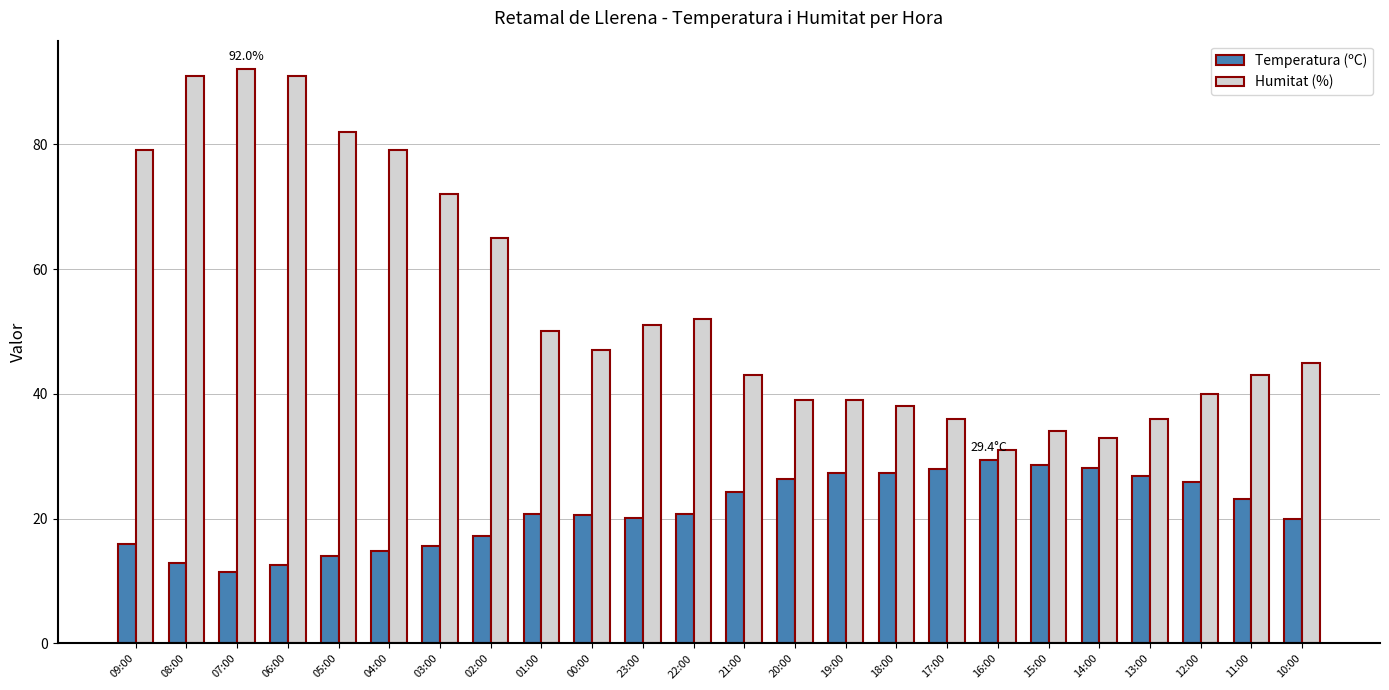

What is the total value across all series at 12:00?

65.8